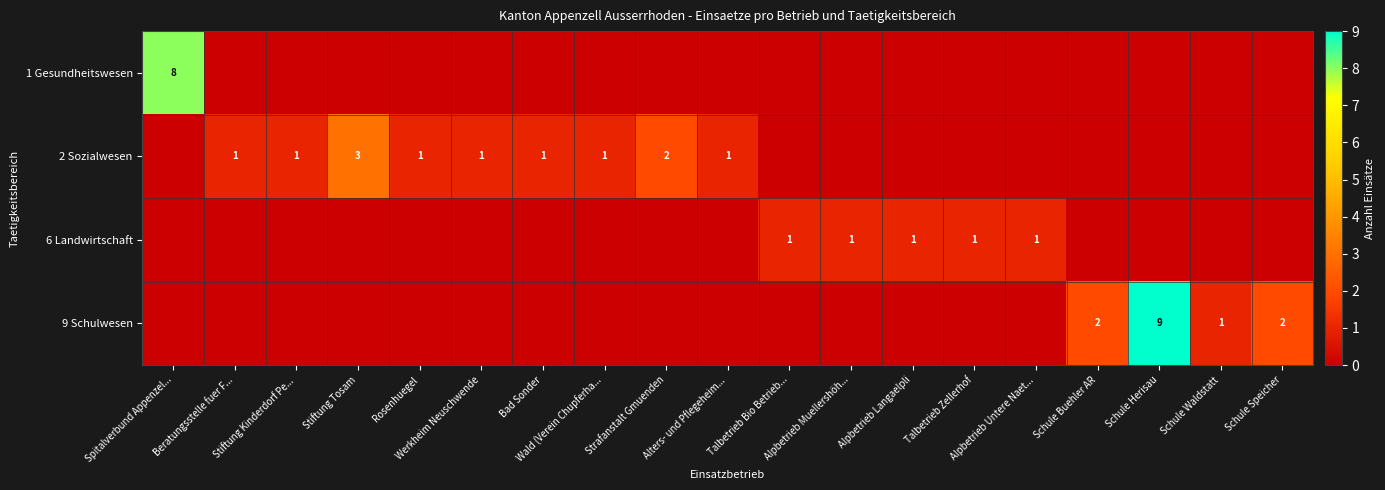

What is the maximum value for 1 Gesundheitswesen?

8